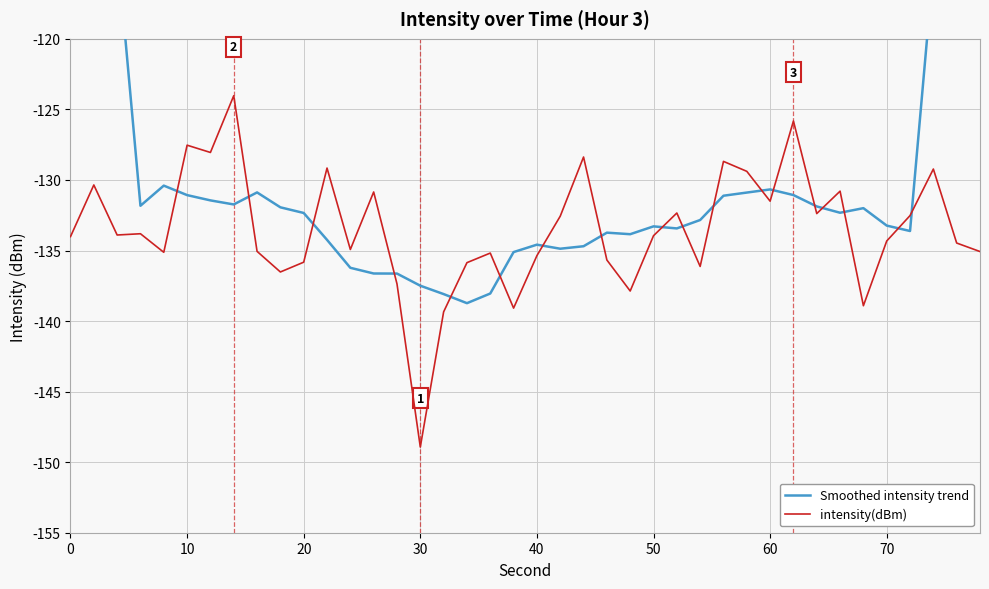

True or false: intensity(dBm) has more than 1 interior local peaks.

True